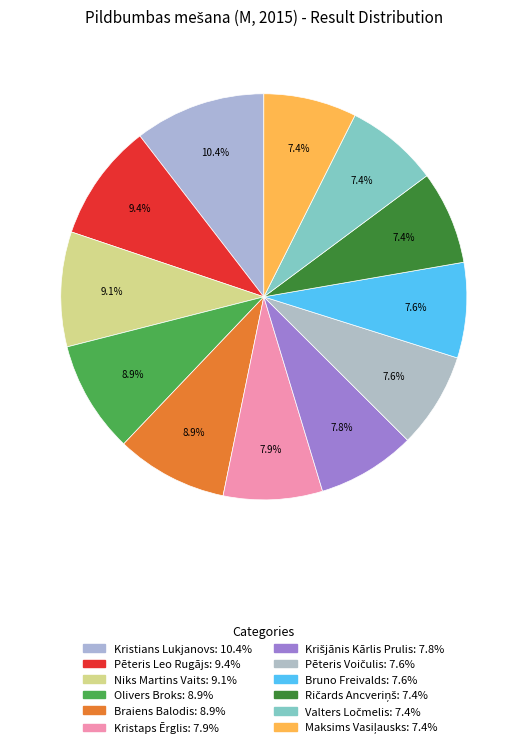

Does Ričards Ancveriņš represent more than half of the total?

No